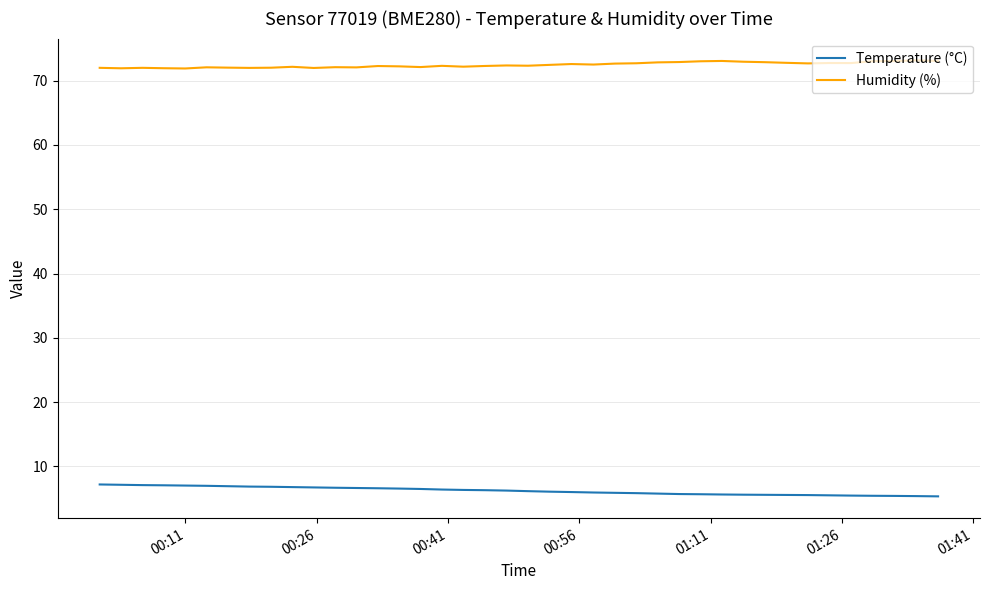

What is the sum of all Temperature (°C) values?

248.7